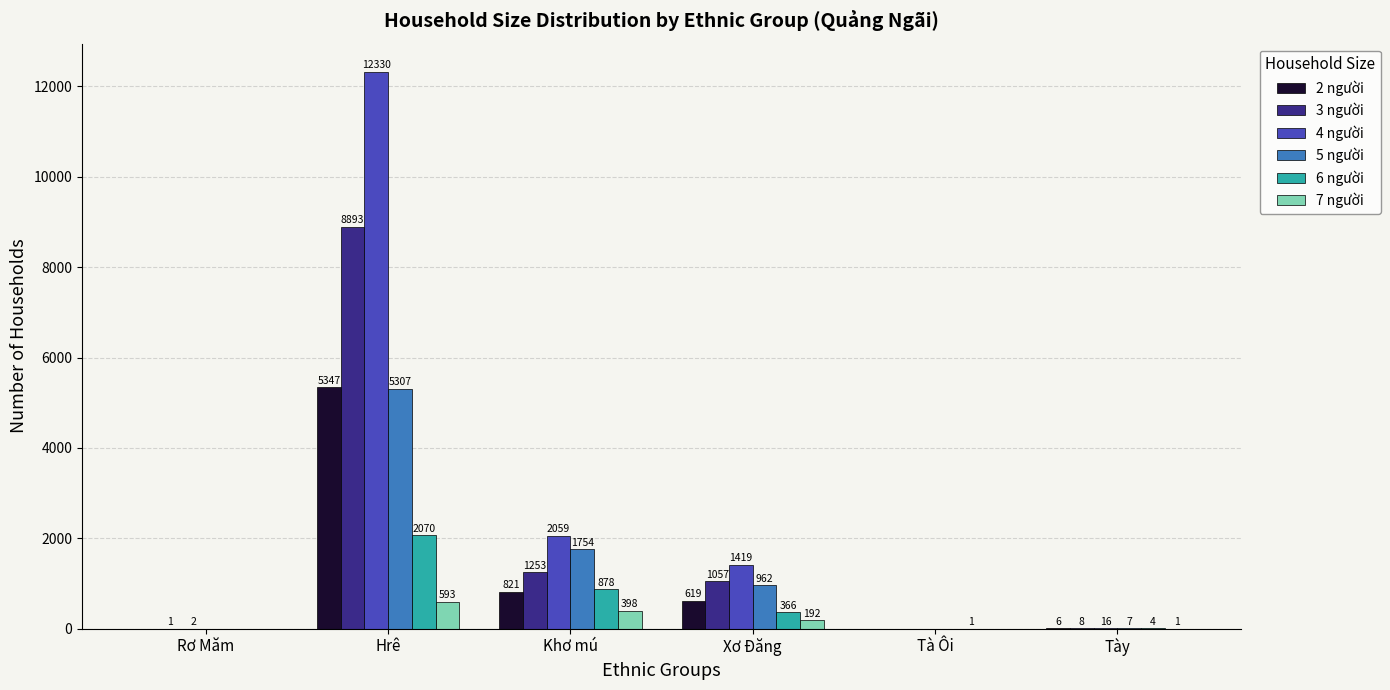

Where does the 4 người series first go above 1419?

Hrê